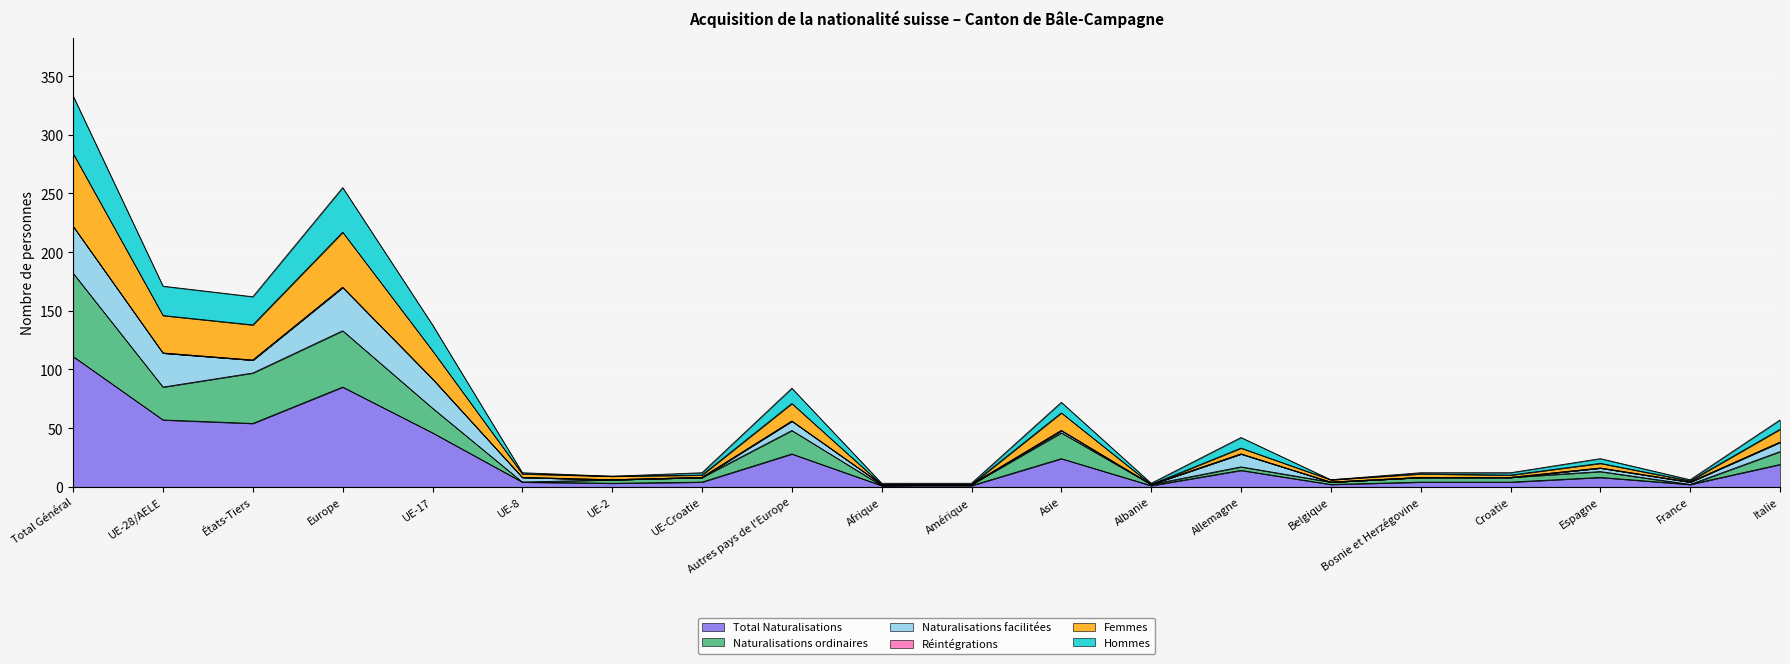

True or false: Femmes has a value of 5 at UE-8.

False